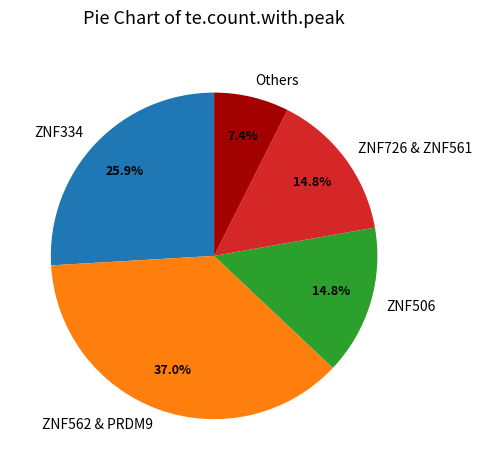

Does ZNF334 account for over 50% of the chart?

No